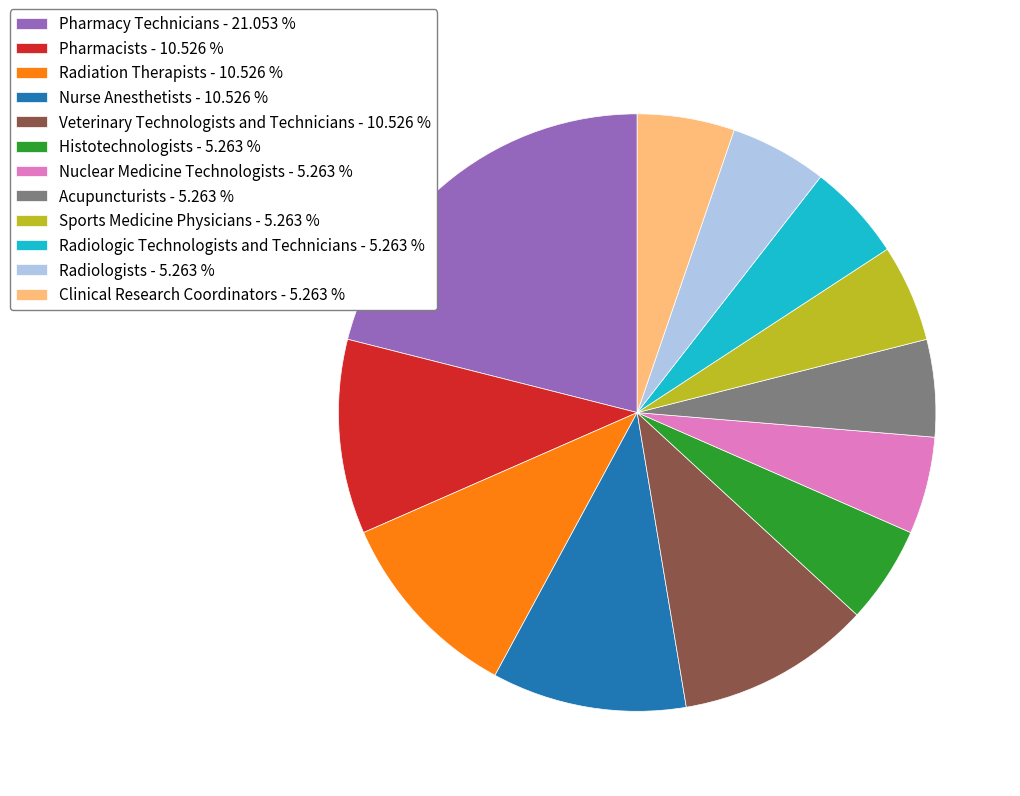

How many slices are in this pie chart?

12